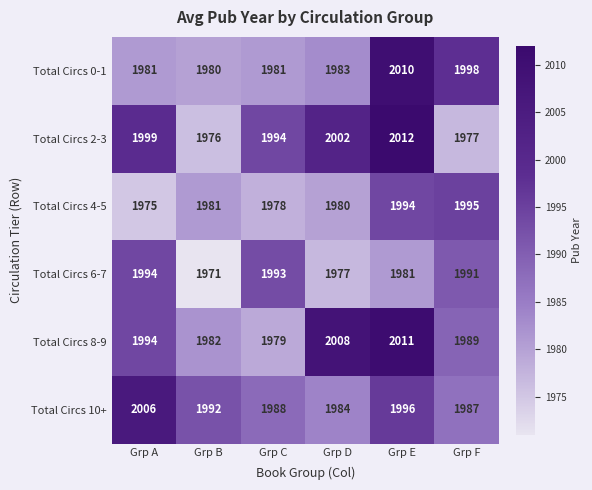

What is the sum of all Total Circs 2-3 values?

11960